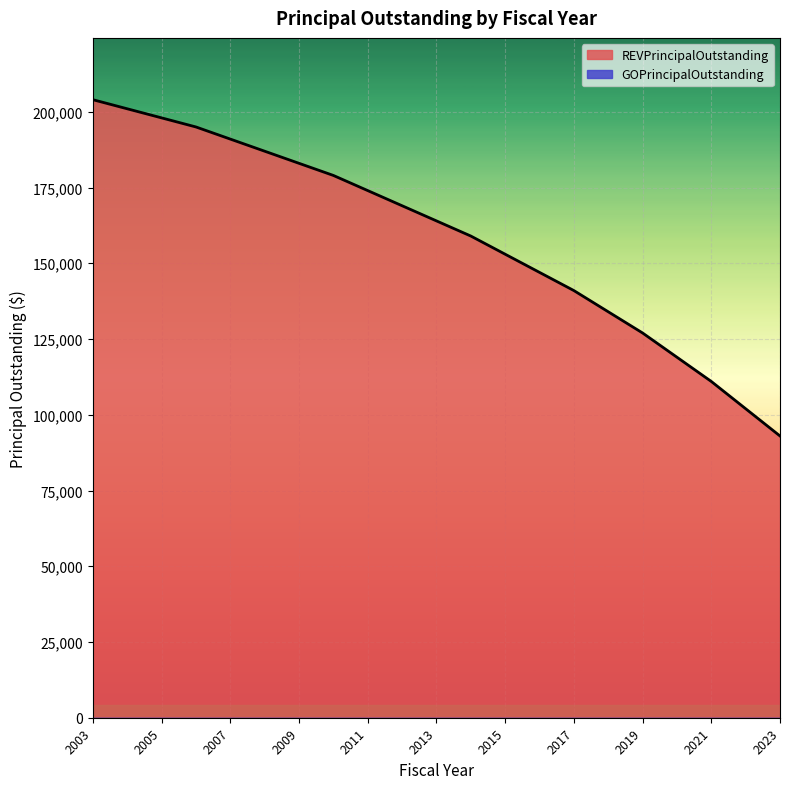

What is the maximum value shown in the chart?

204000